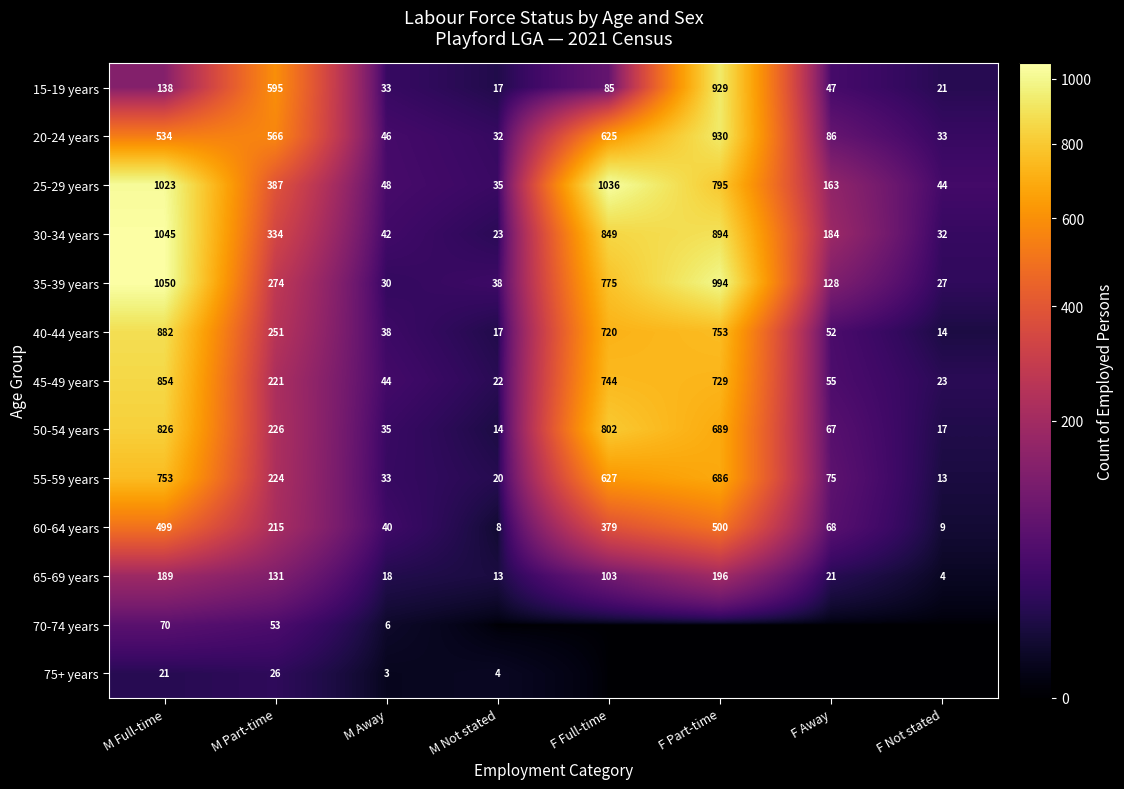

What is the difference between the 65-69 years values at M Part-time and M Full-time?

58